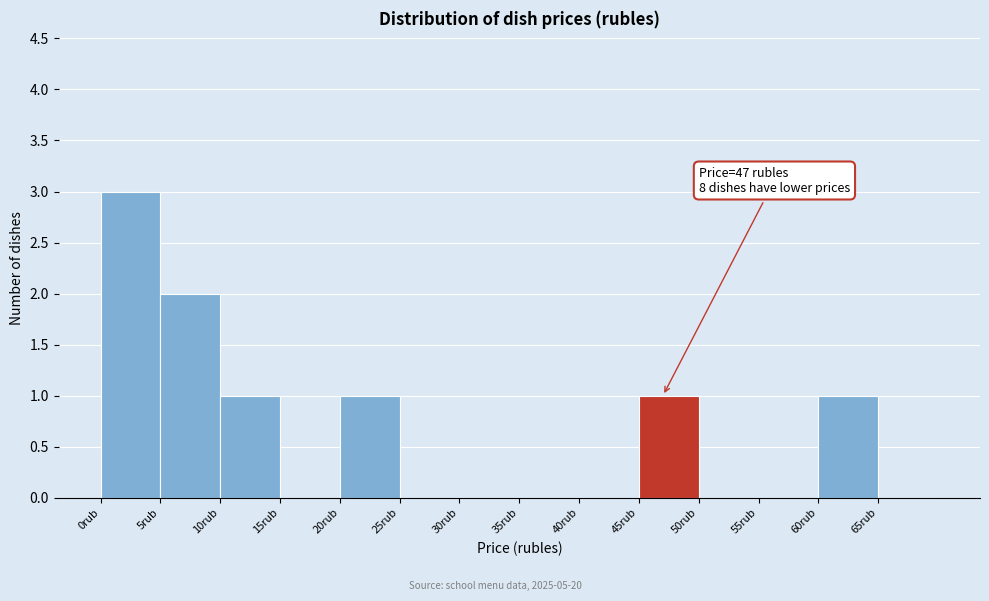

Over which range of the x-axis is the bar tallest?

0 to 5